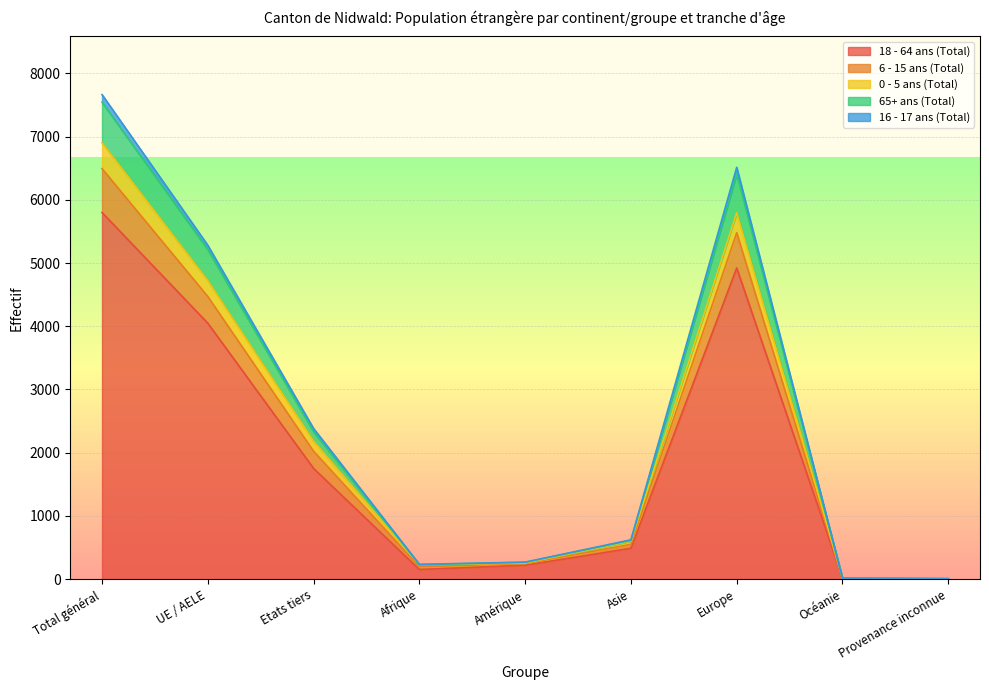

True or false: 65+ ans (Total) and 0 - 5 ans (Total) cross at least once.

False